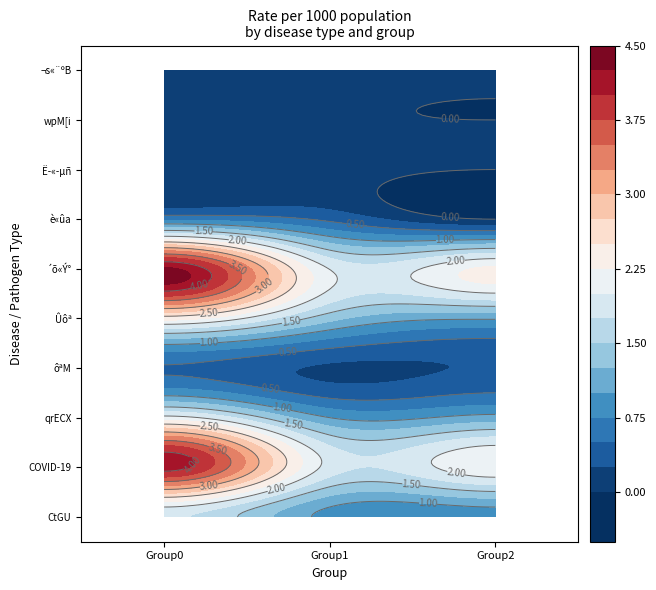

What is the maximum value for COVID-19?

4.1